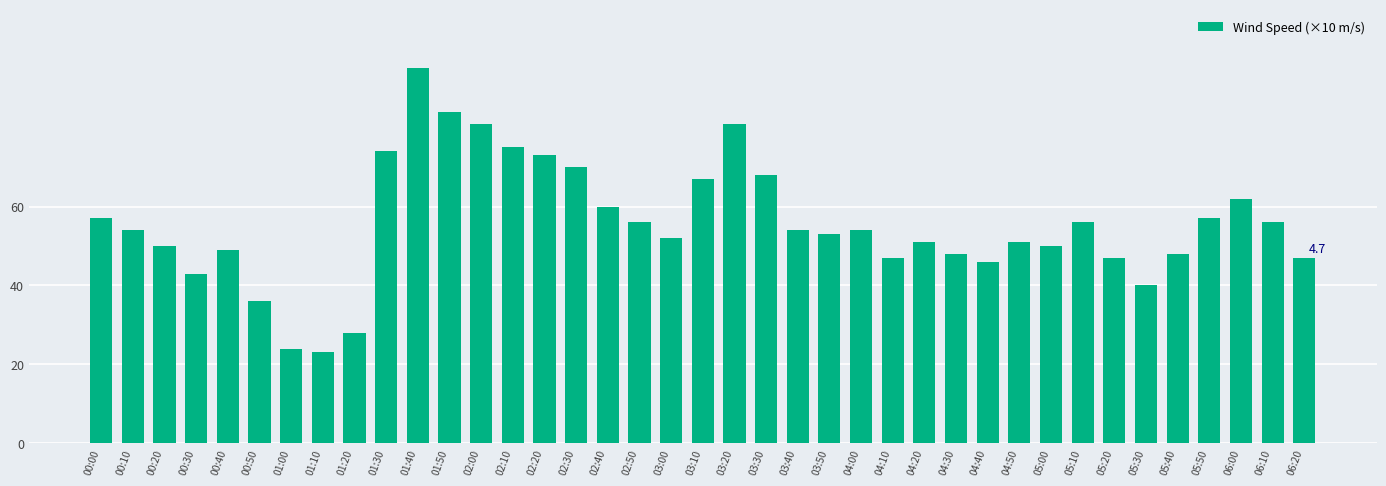

True or false: the data shows 139 at 02:00.

False